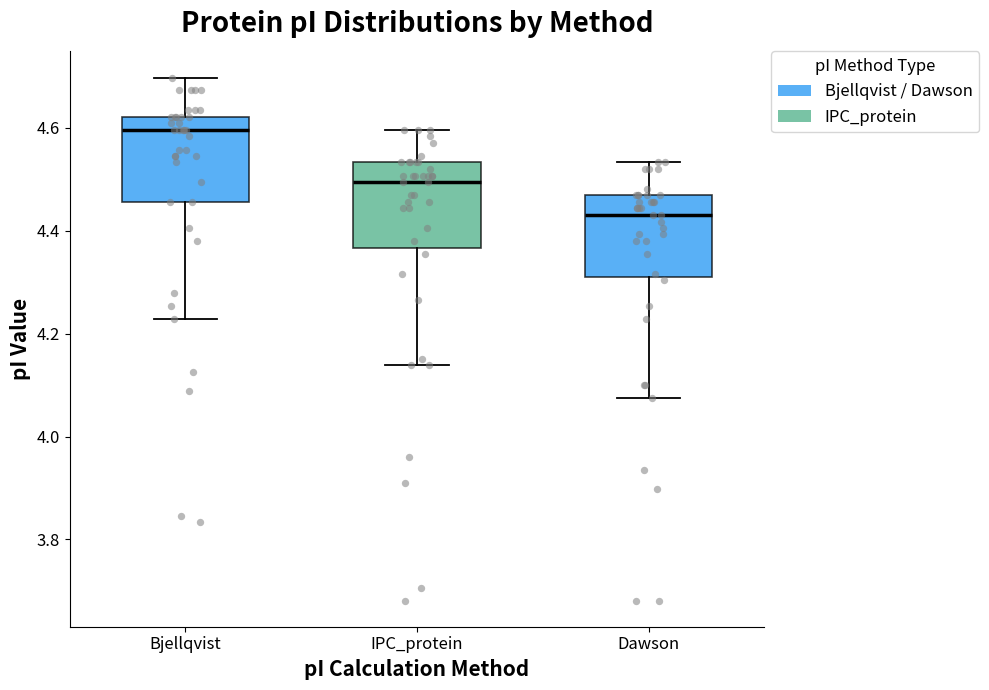

Where does the upper whisker of the box for Bjellqvist end on the y-axis? The values are not printed on the chart, so give them approximately, as read against the axis.

4.70